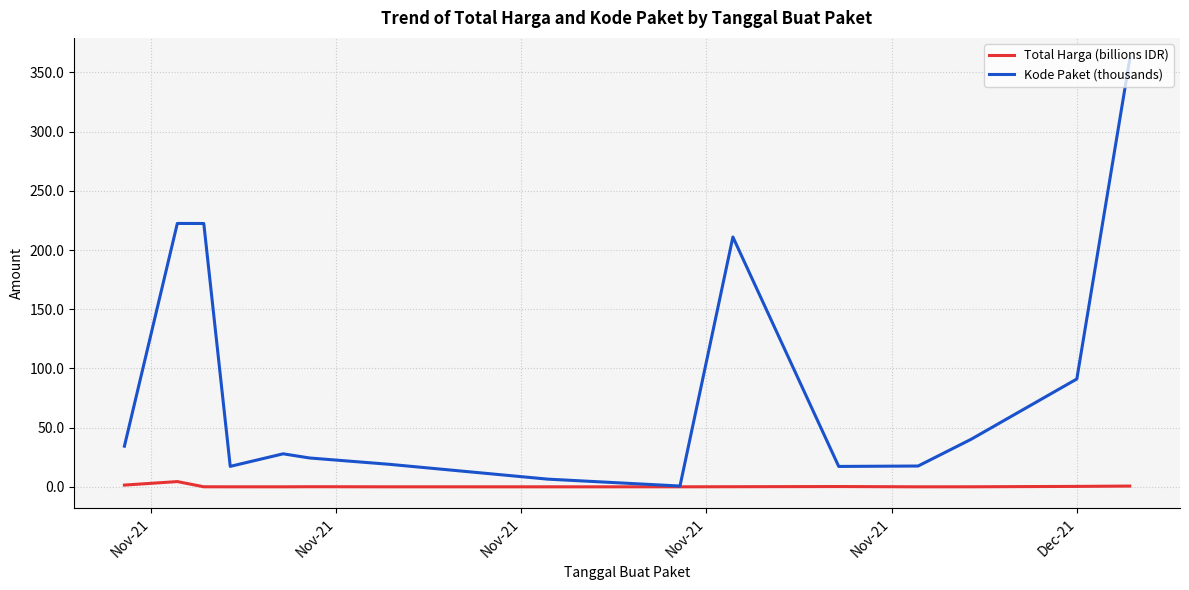

Which series has the widest spread of values?

Kode Paket (thousands)